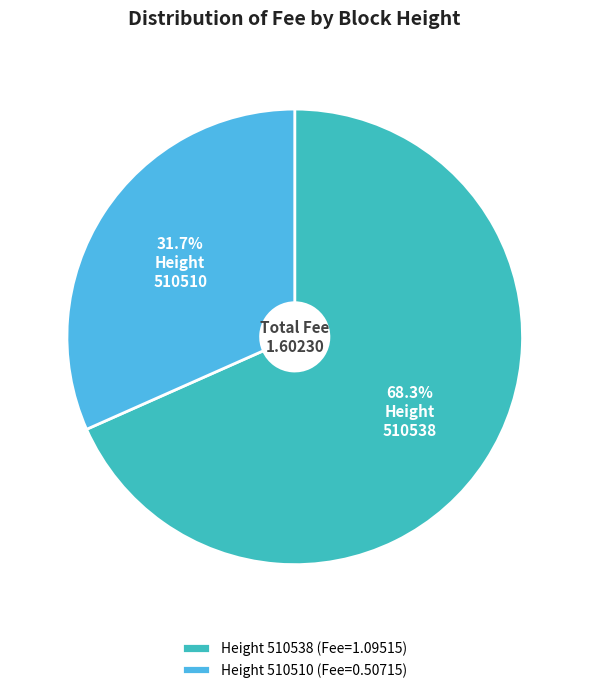

Combined, do Height 510538 (Fee=1.09515) and Height 510510 (Fee=0.50715) account for over 50%?

Yes